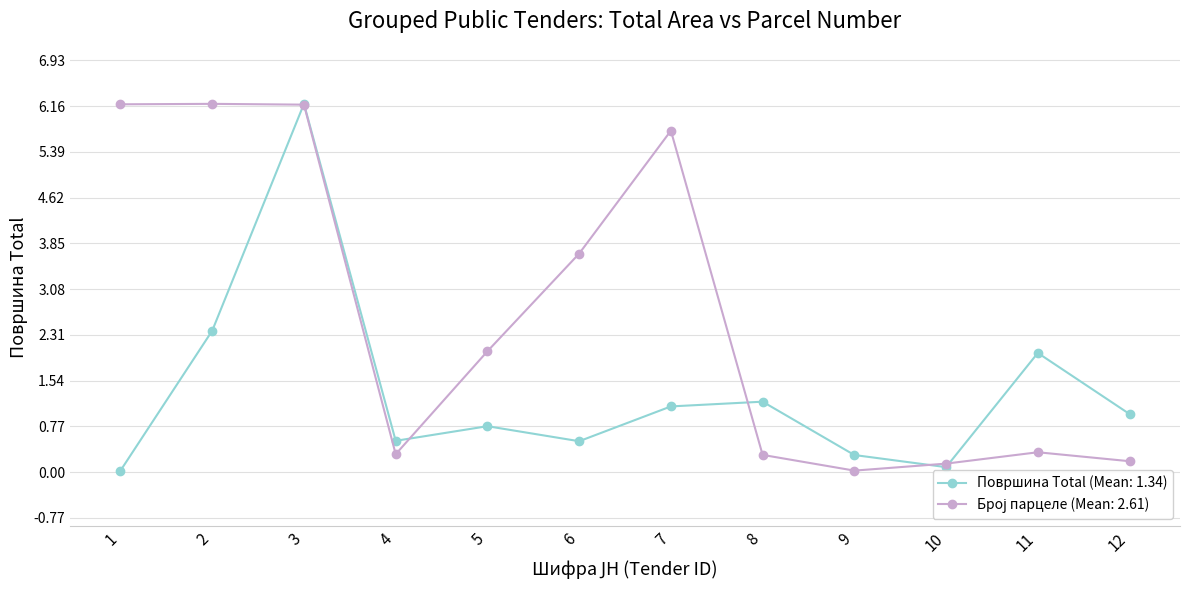

True or false: Површина Total (Mean: 1.34) has a value of 0.0 at 1.

True